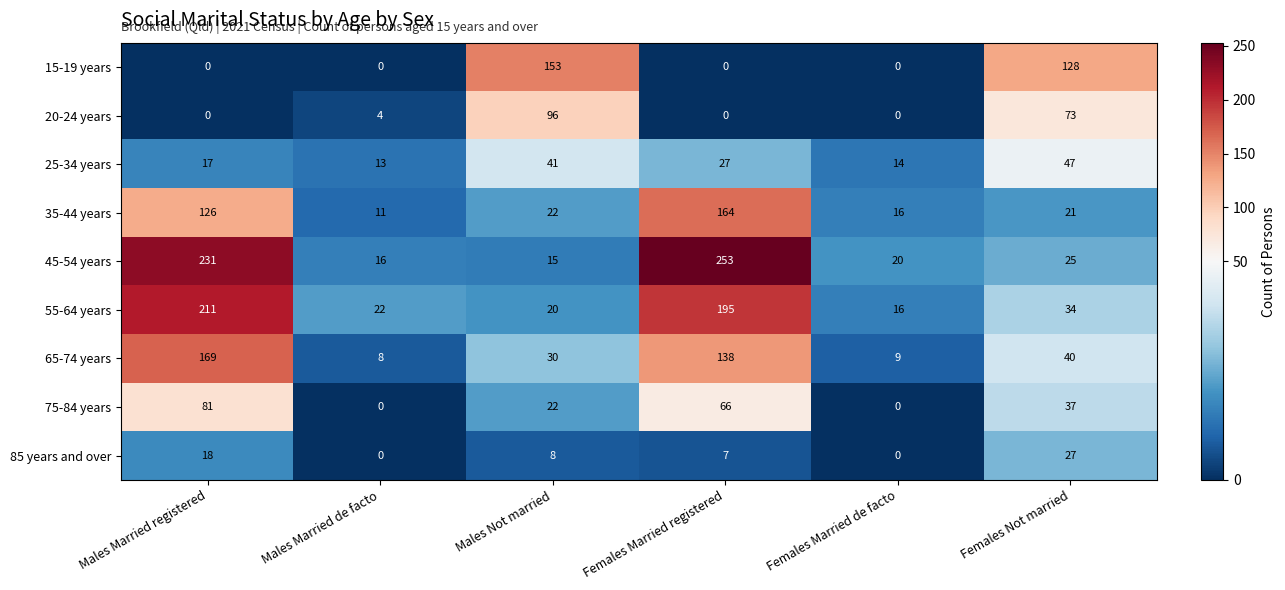

List the series in order of their peak value, lowest first.

85 years and over, 25-34 years, 75-84 years, 20-24 years, 15-19 years, 35-44 years, 65-74 years, 55-64 years, 45-54 years